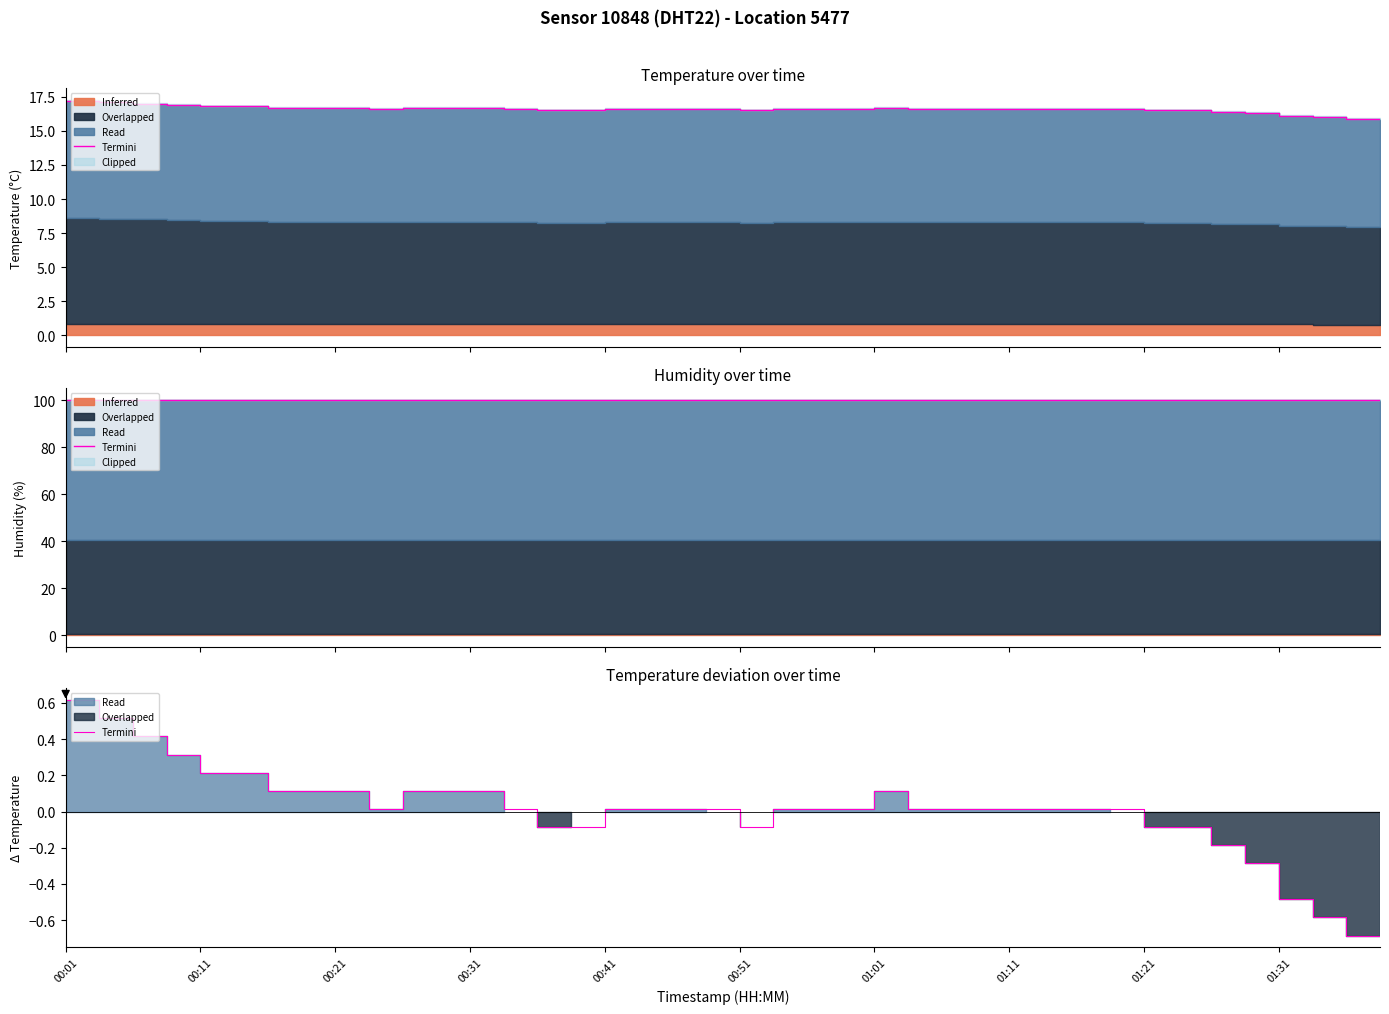

At which category does the chart reach its peak across all series?

00:01